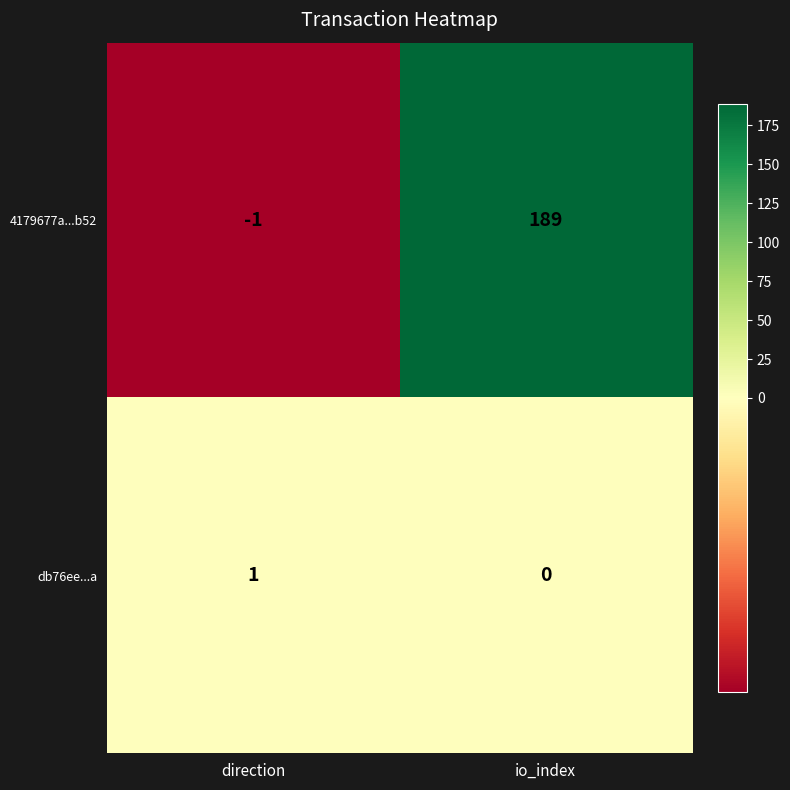

The 4179677a...b52 series shows 189 at io_index. True or false?

True